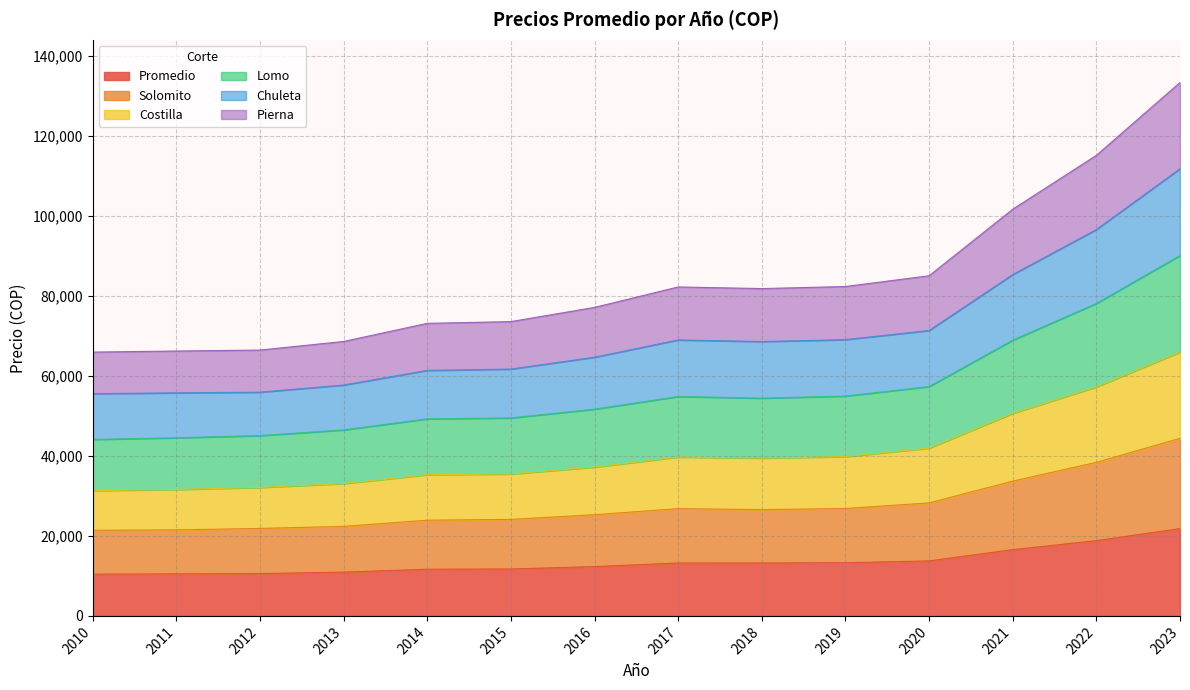

At which label does Promedio first exceed 13230?

2017